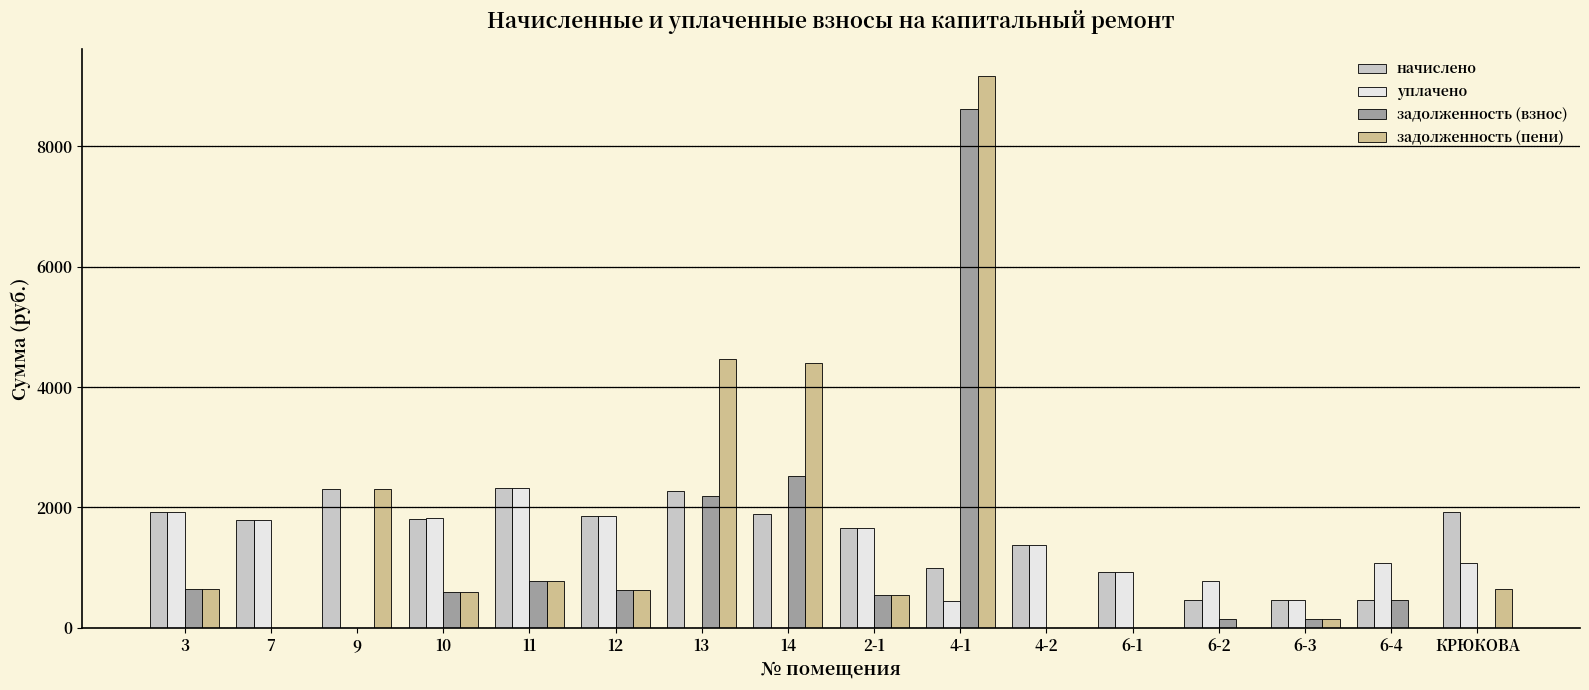

Count the number of categories in the chart.

16